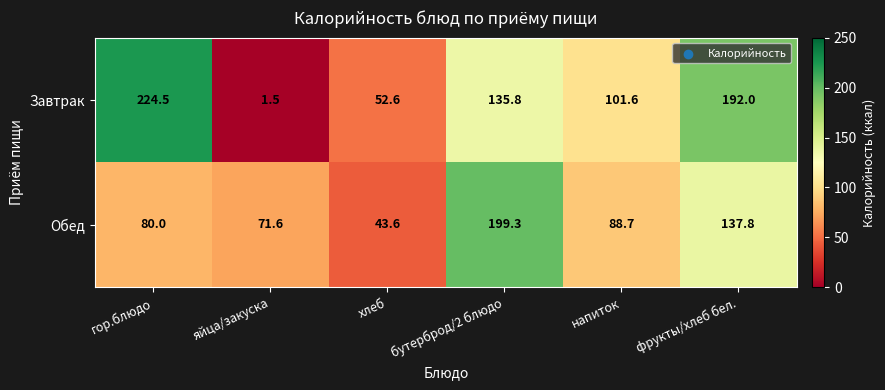

Where does the Завтрак series first go above 135?

гор.блюдо